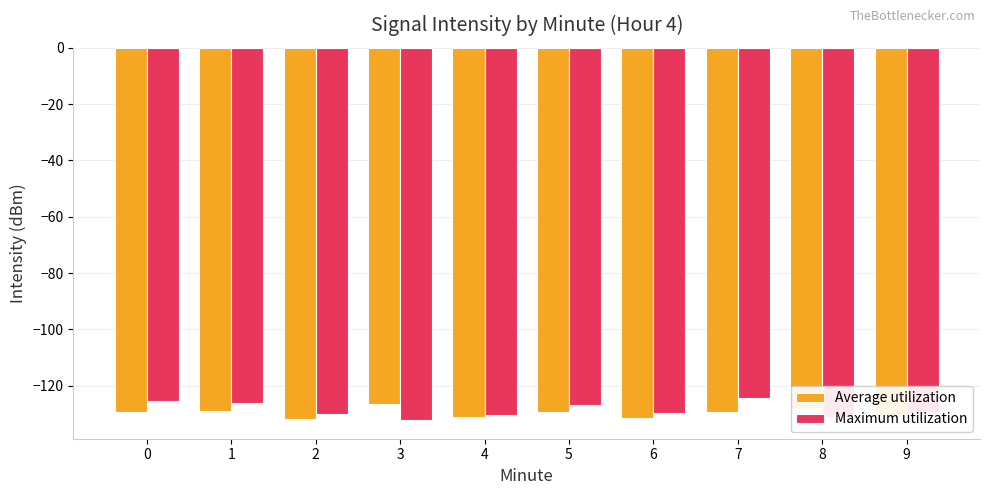

What is the total value across all series at 4?

-261.3